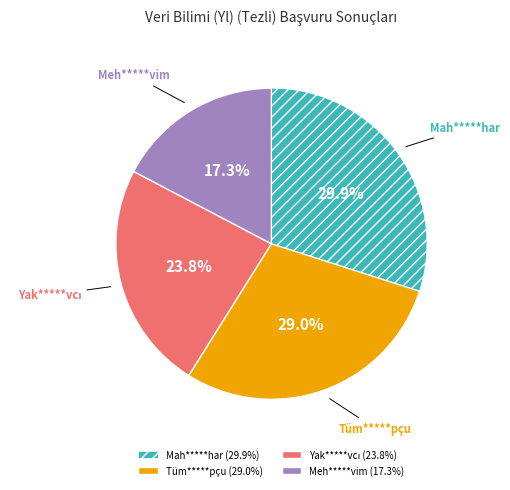

Which category has the smallest portion of the pie?

Meh*****vim